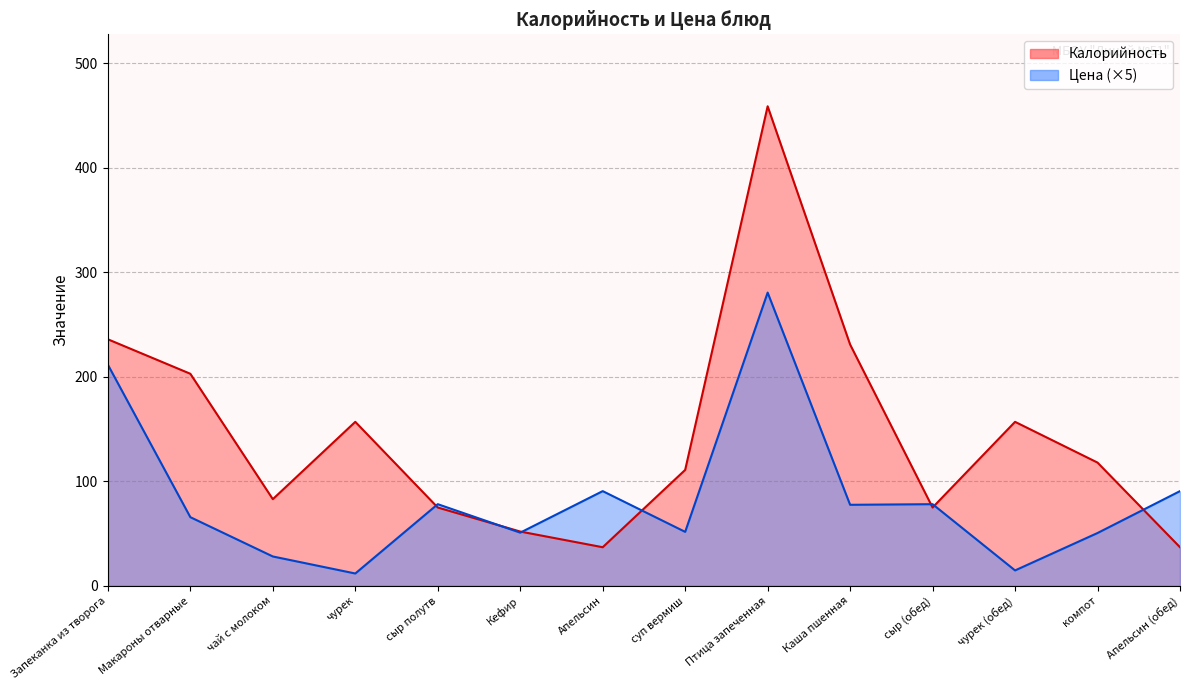

At which category does Цена reach its first local peak?

сыр полутв